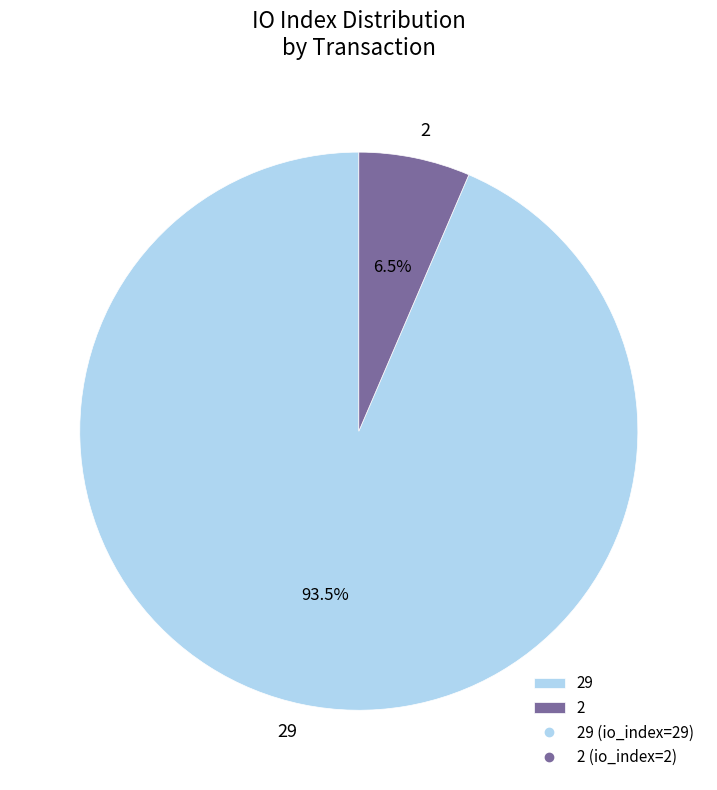

Is 2 the majority of the pie?

No